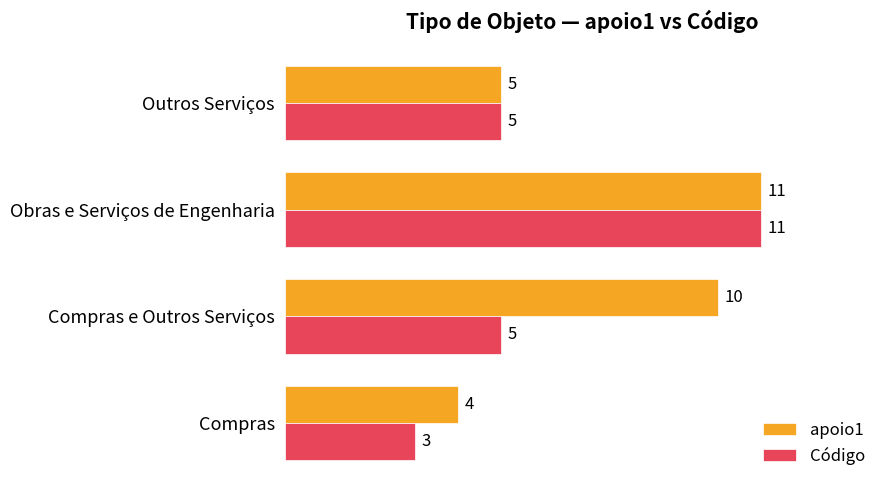

Count the number of data series in this chart.

2